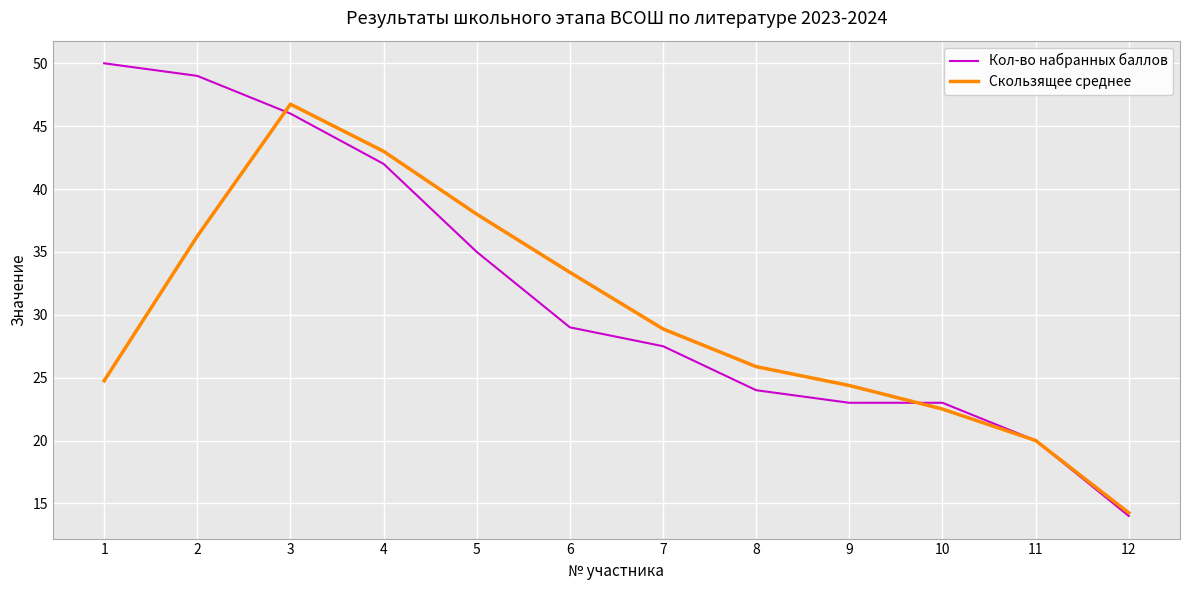

Which series has the largest range (max minus min)?

Кол-во набранных баллов